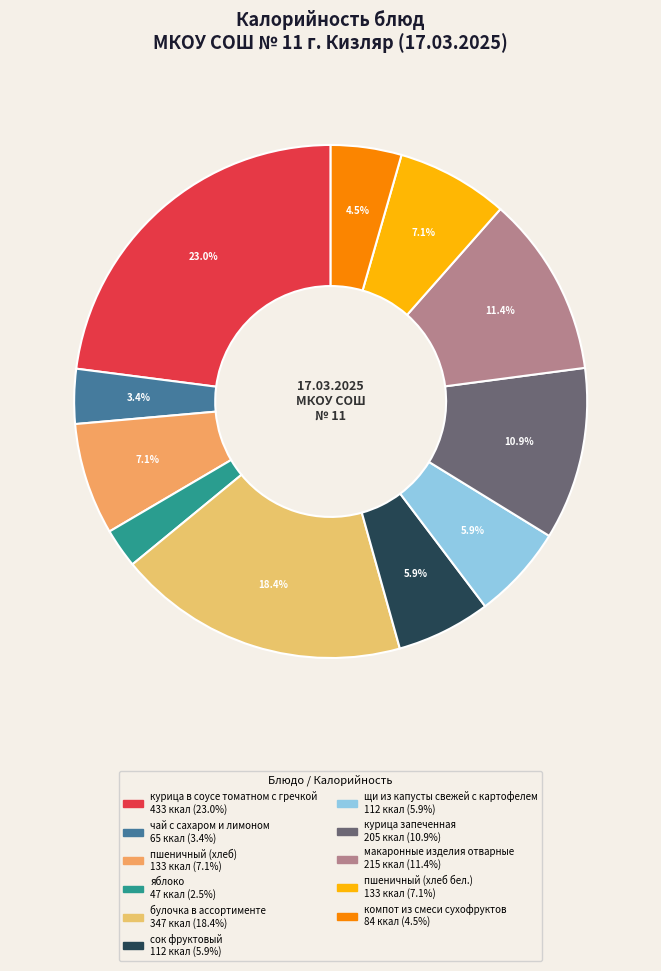

To the nearest percent, what portion does яблоко represent?

2%